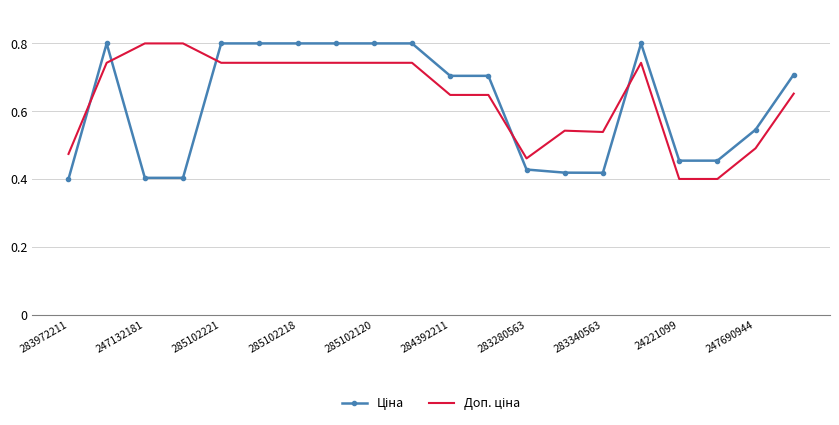

At which label is Доп. ціна closest to 0?

24221099